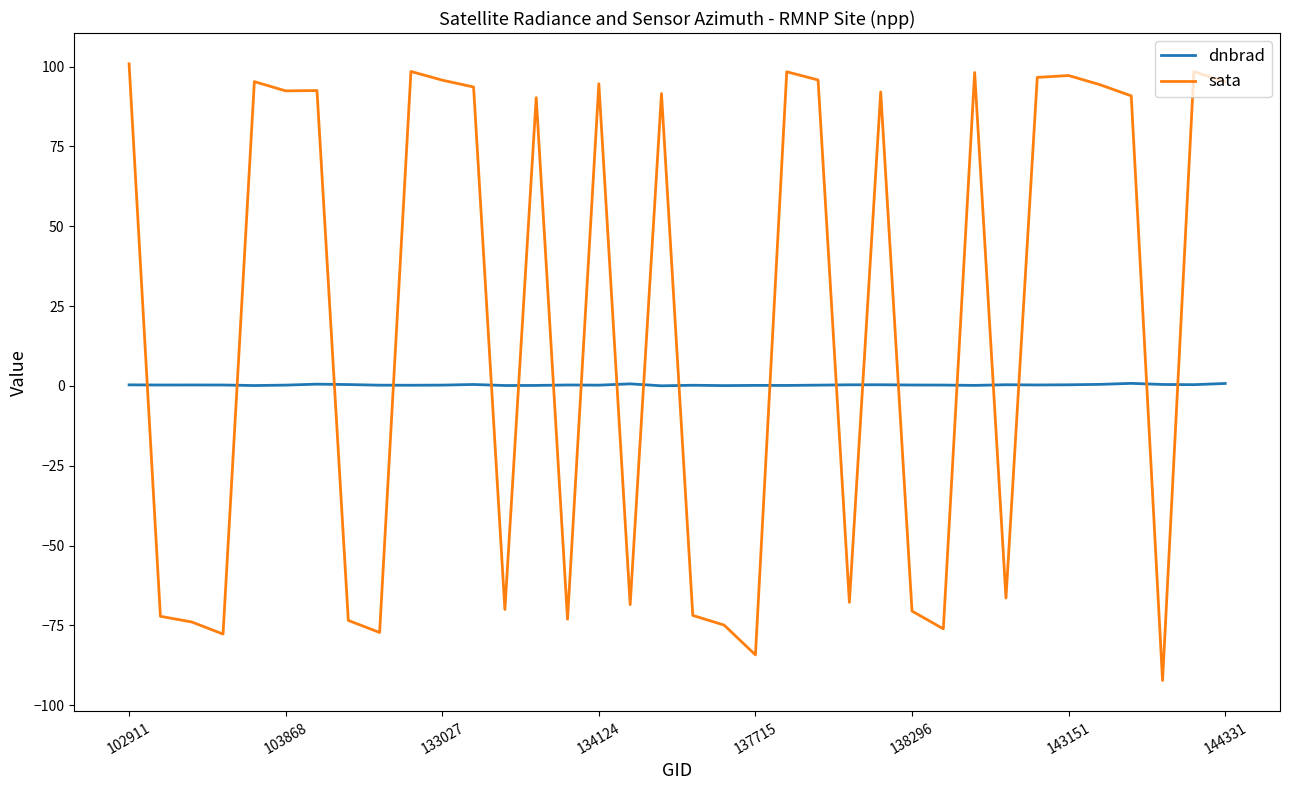

Rank the series by their average value, from lowest to highest.

dnbrad, sata